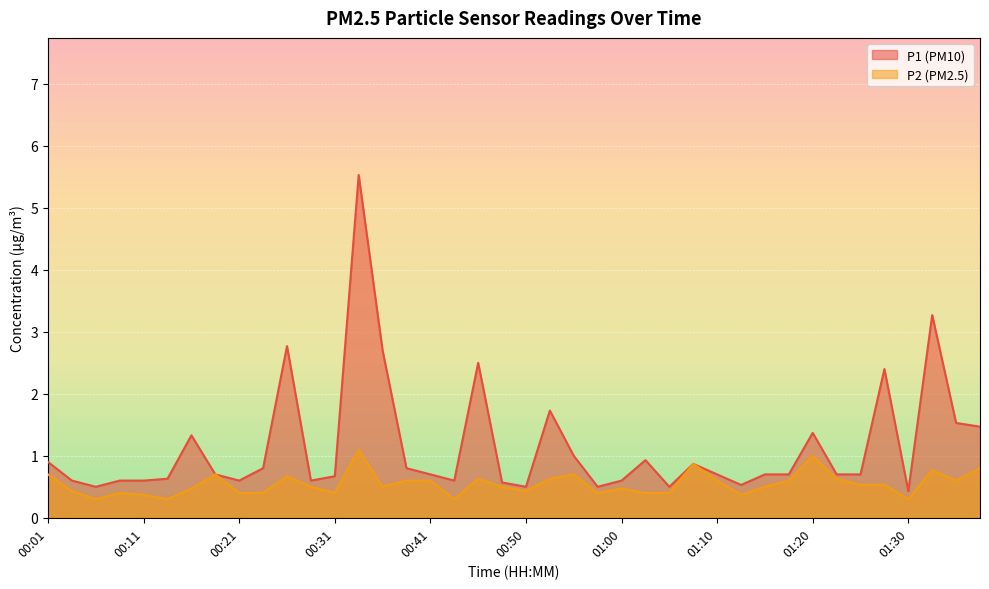

True or false: P2 and P1 cross at least once.

False